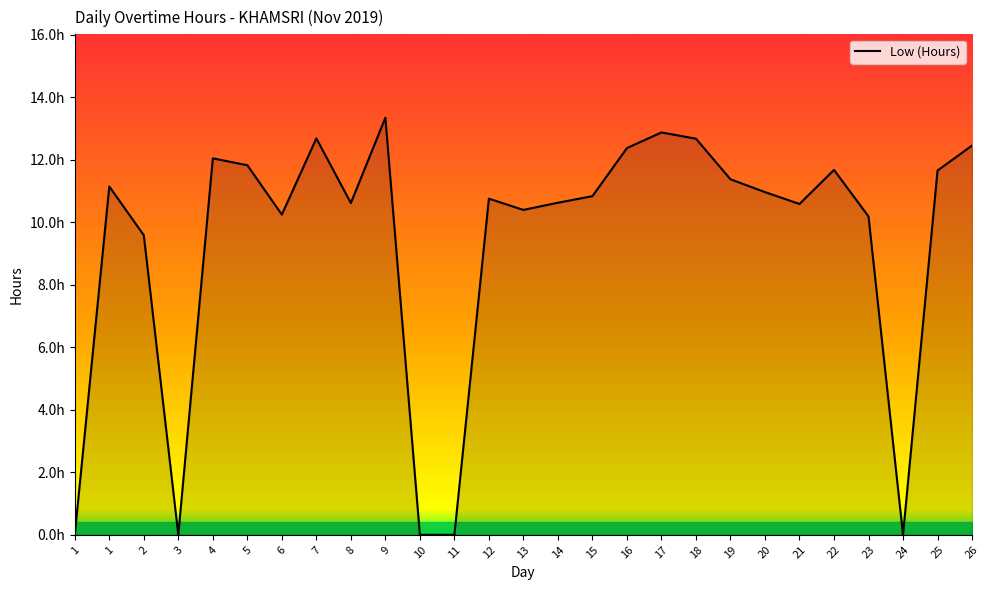

What is the value of the 14th point from the left?

10.4